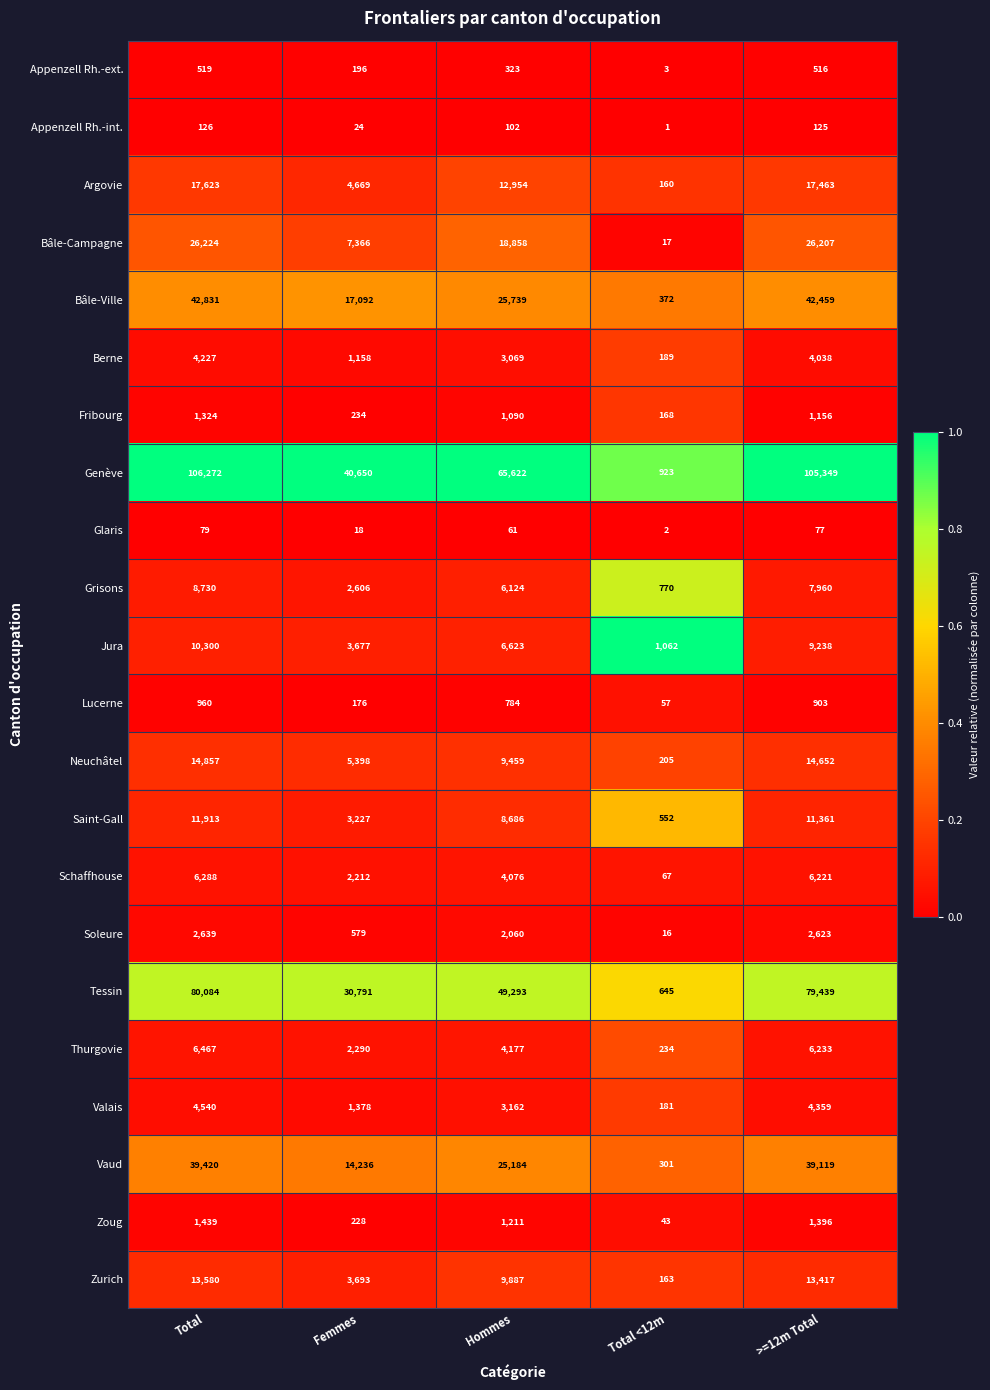

What is the greatest value displayed?

106272